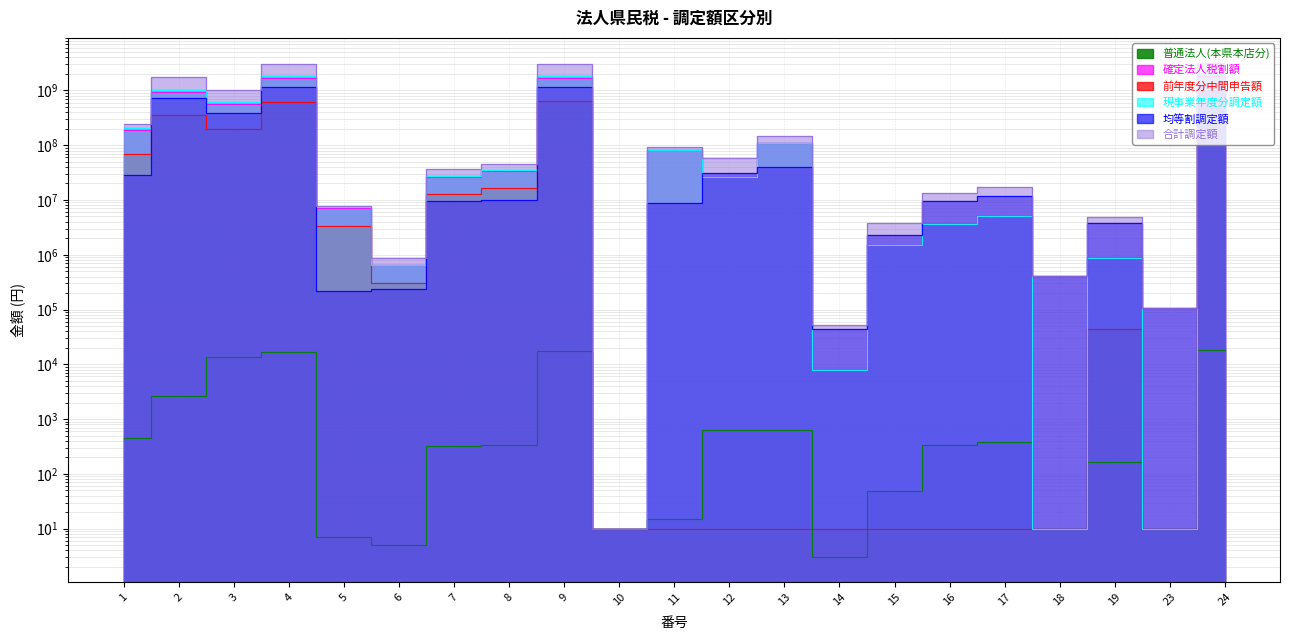

How many lines are shown in the chart?

6